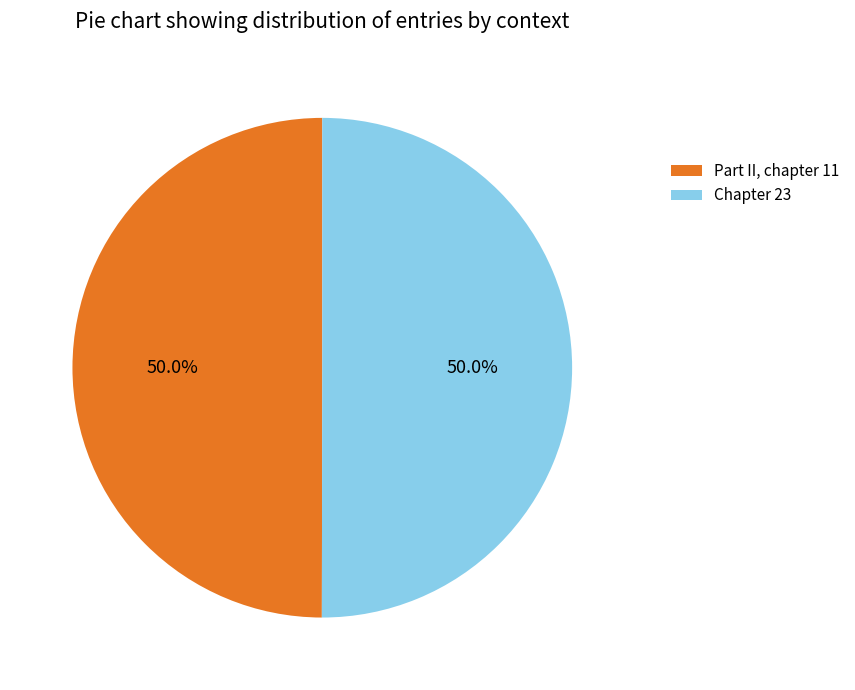

What percentage is NOT represented by Chapter 23?

50.0%